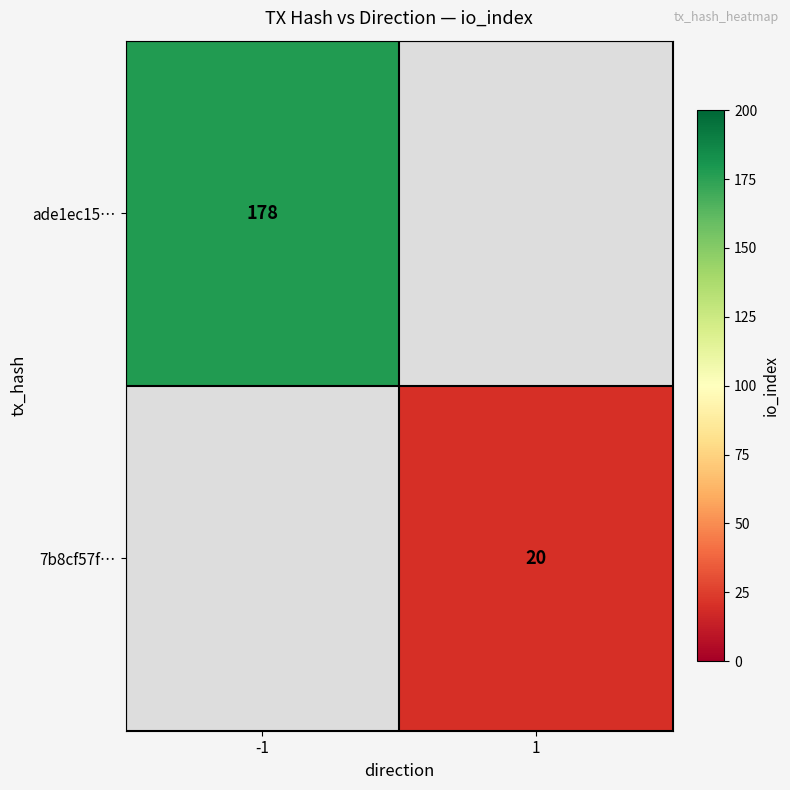

Is the value of 7b8cf57f… at 1 greater than the value of ade1ec15… at -1?

No